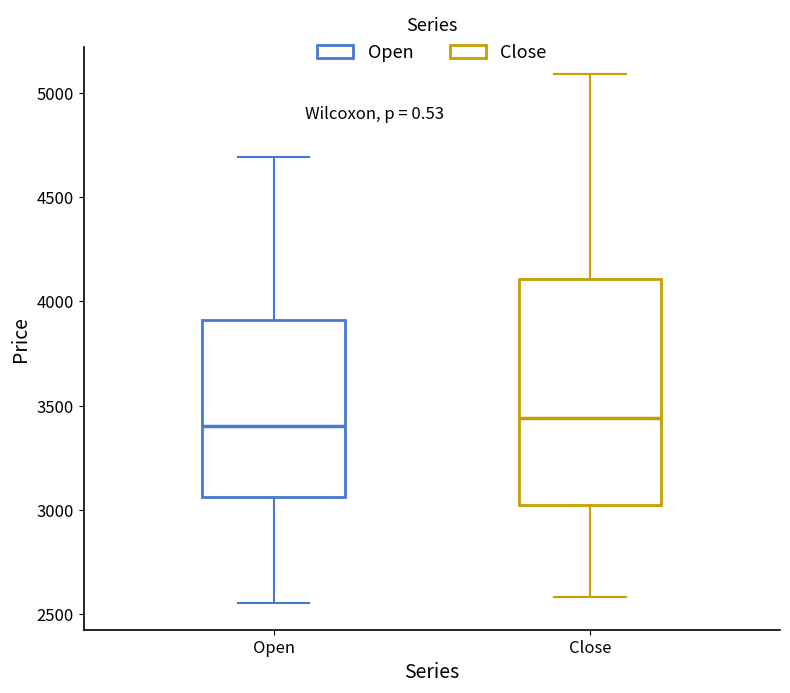

Where does the lower whisker of the box for Close end on the y-axis? The values are not printed on the chart, so give them approximately, as read against the axis.

2600